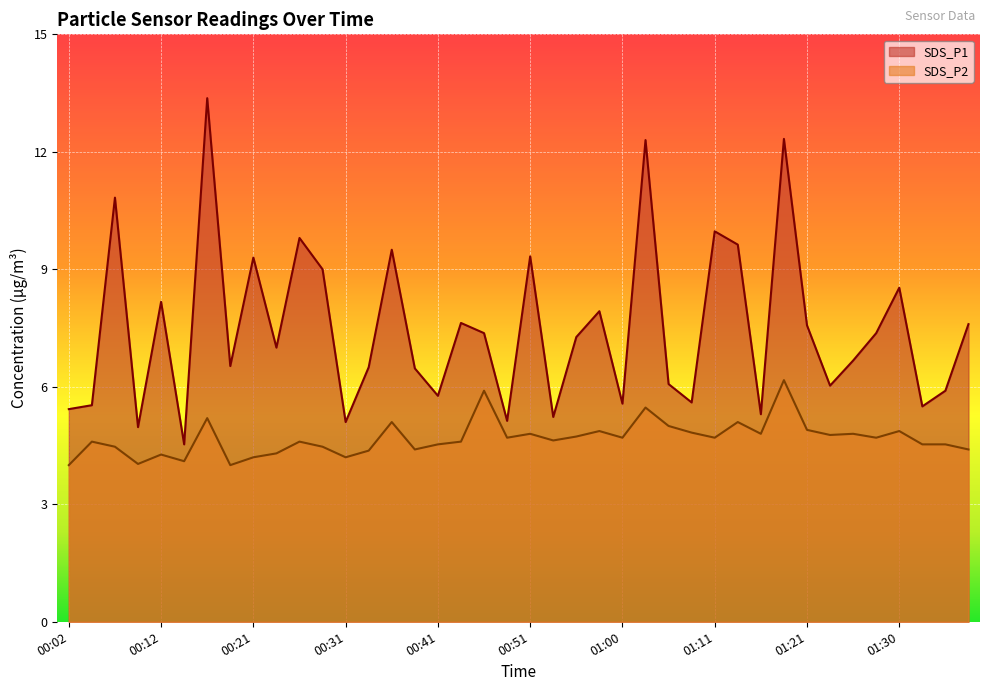

The value of SDS_P1 at 00:07 is 10.8. True or false?

True